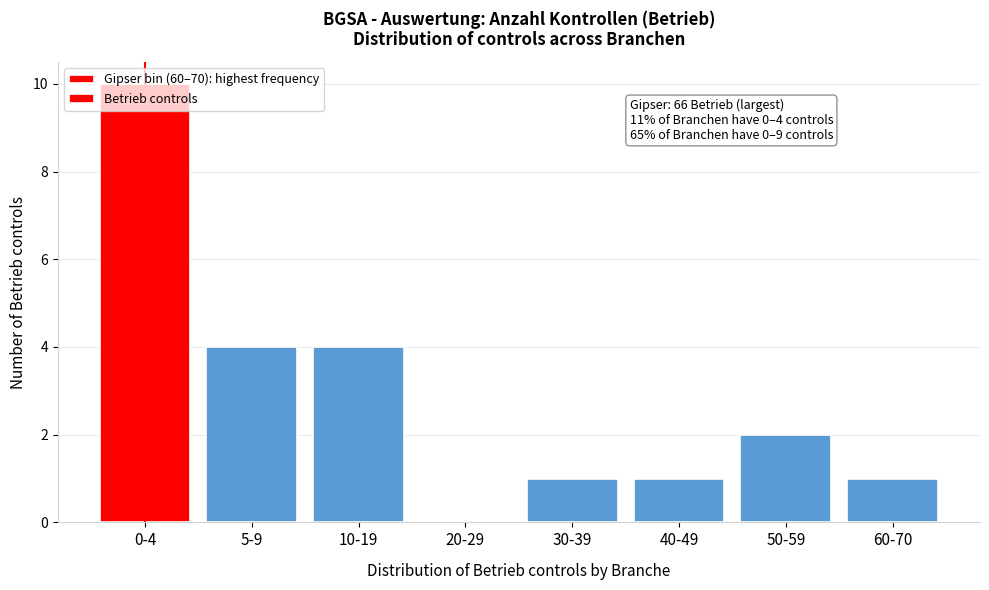

Is it true that the value at 10-19 is 3?

False